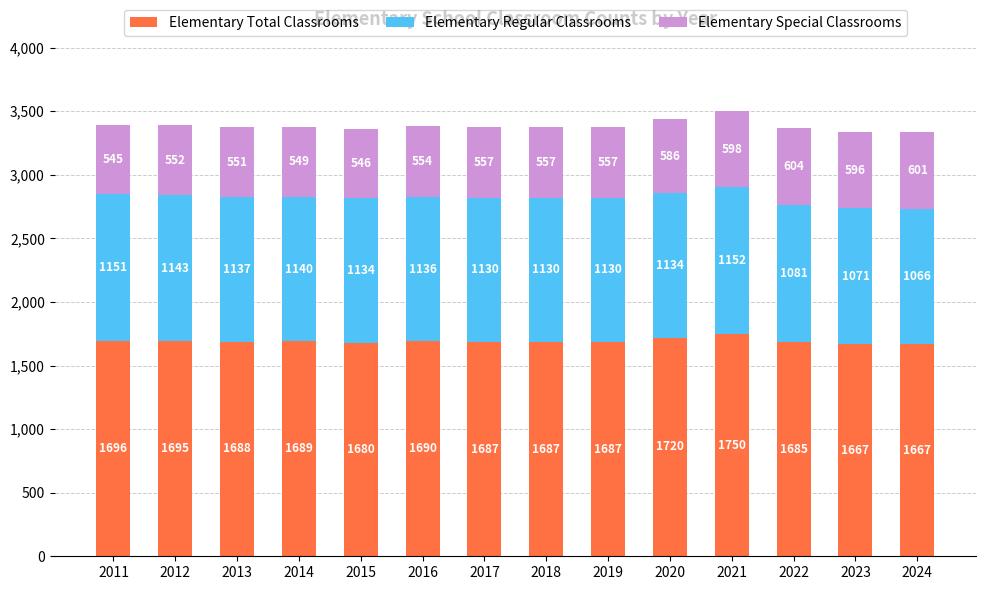

At which category is the sum across all series the highest?

2021